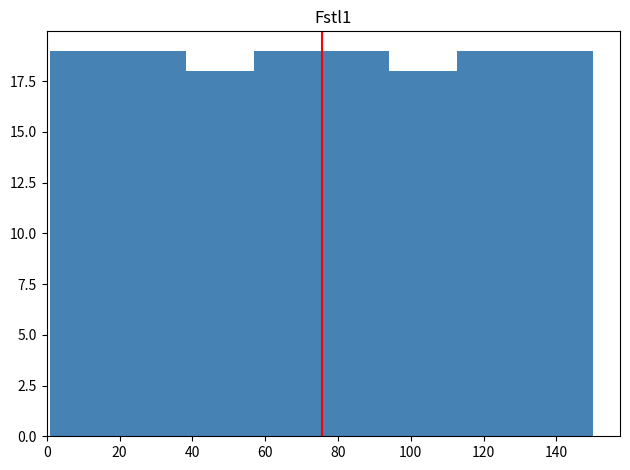

Reading left to right, transcribe this chart: for each bar, give the range it covers on the x-axis and its height. Neither the bar edges nor the heights are printed on the chart, so give them approximately, as read against the axes.

2 to 20: 19
20 to 38: 19
38 to 56: 18
56 to 76: 19
76 to 94: 19
94 to 112: 18
112 to 132: 19
132 to 150: 19